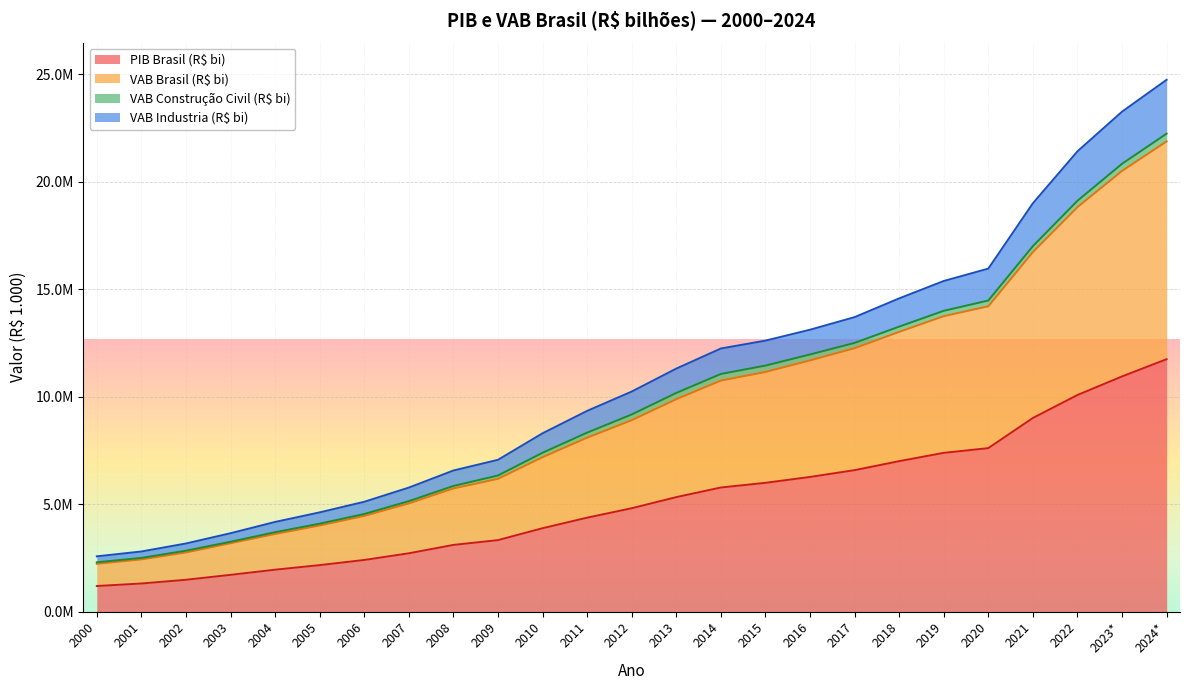

Between 2023* and 2000, which is larger?

2023*